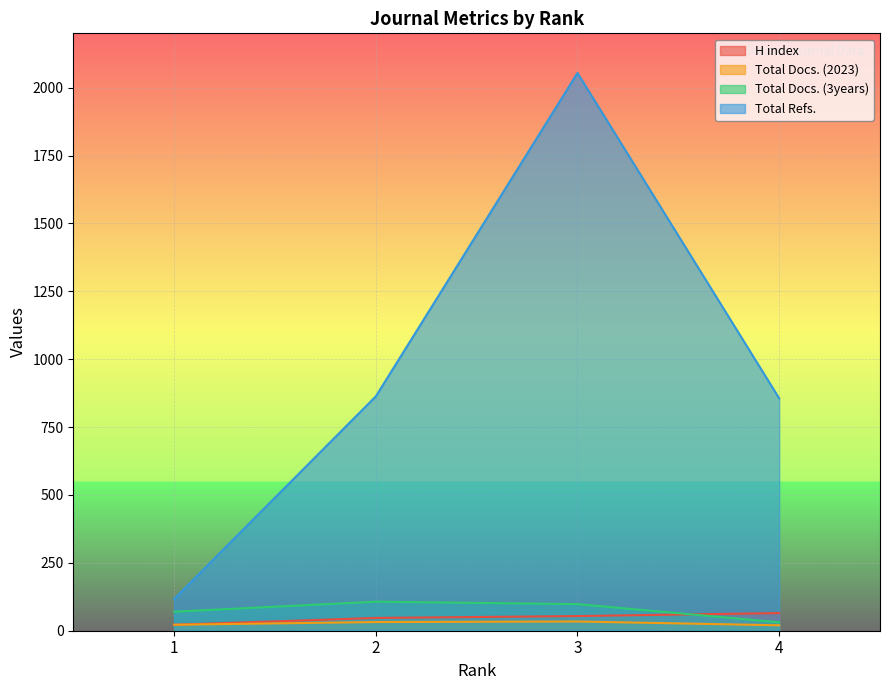

What is the lowest value of the H index series?

22